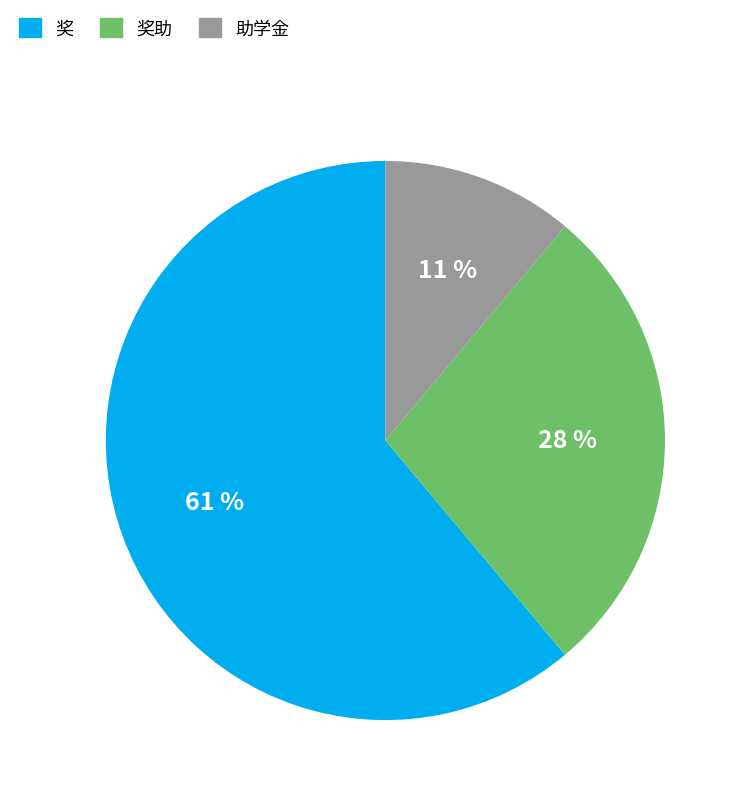

Which has a higher value, 助学金 or 奖?

奖